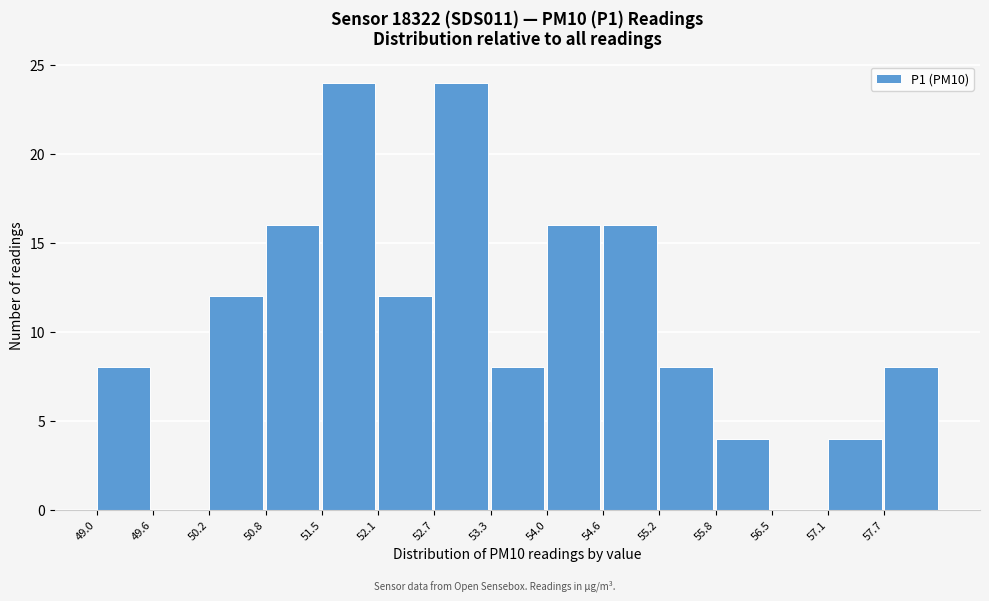

Reading left to right, list every bar in this chart as the range it spans on the x-axis followed by its height. Neither the bar edges nor the heights are printed on the chart, so give them approximately, as read against the axes.

49.0 to 49.6: 8
49.6 to 50.2: 0
50.2 to 50.8: 12
50.8 to 51.5: 16
51.5 to 52.1: 24
52.1 to 52.7: 12
52.7 to 53.3: 24
53.3 to 54.0: 8
54.0 to 54.6: 16
54.6 to 55.2: 16
55.2 to 55.8: 8
55.8 to 56.5: 4
56.5 to 57.1: 0
57.1 to 57.7: 4
57.7 to 58.3: 8